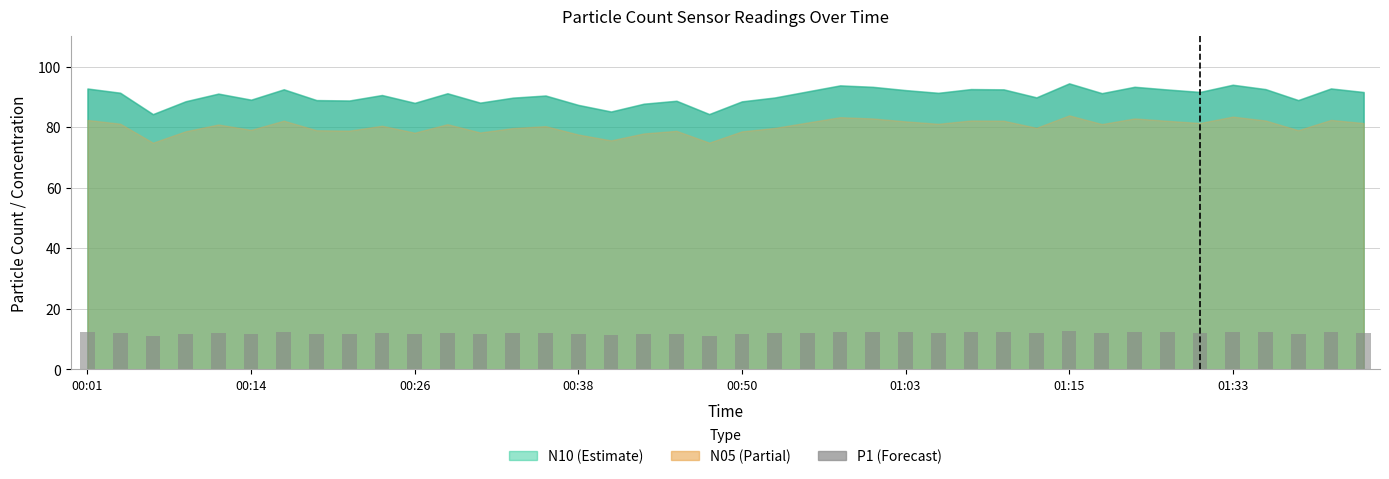

What is the smallest value displayed?

11.2